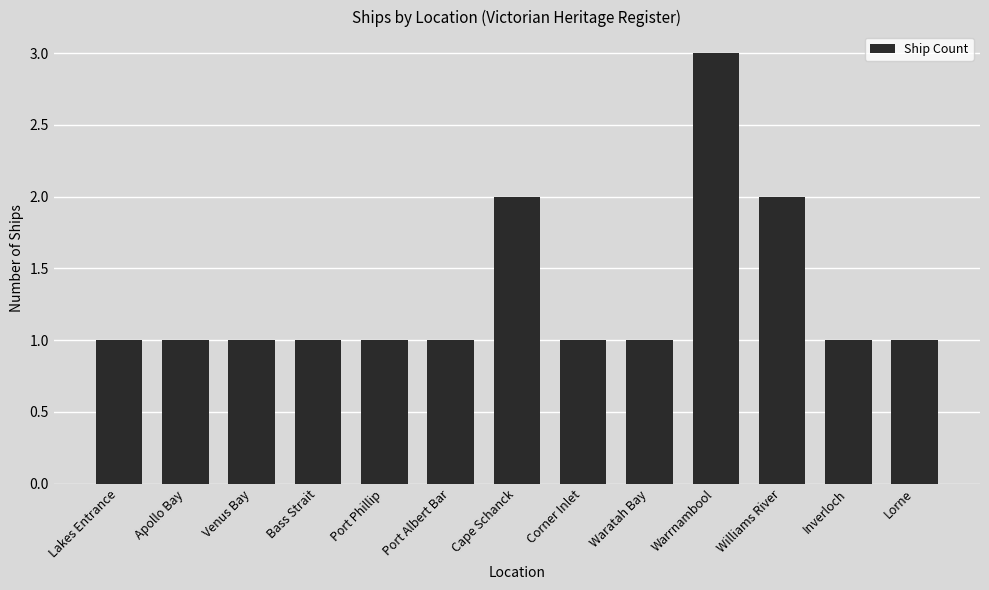

How many values are between 1 and 2?

12